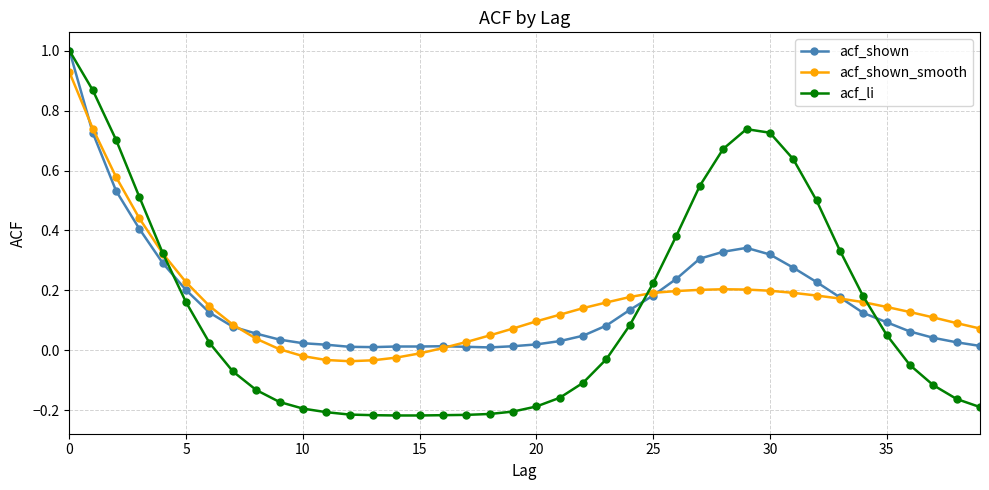

What is the value of the acf_shown point at the 1st from the left?

1.0